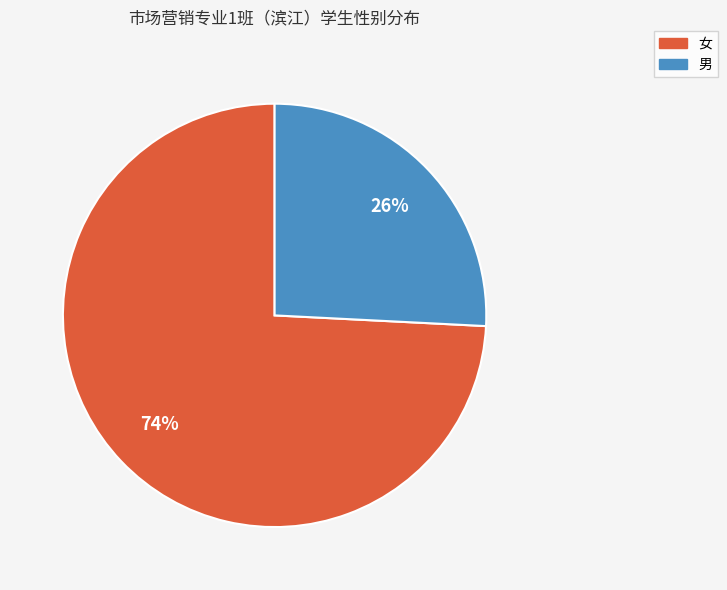

Between 女 and 男, which is larger?

女